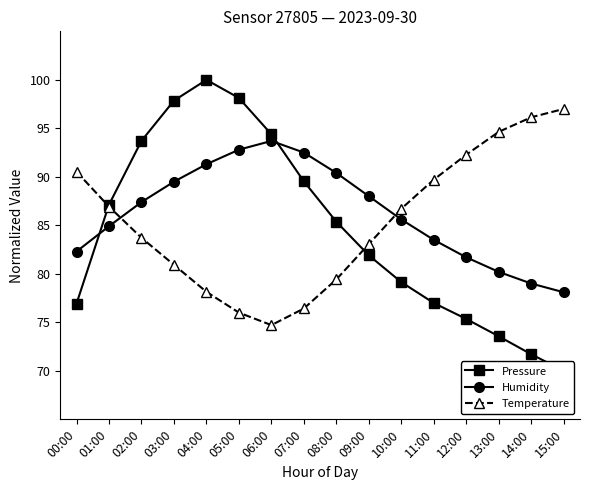

What is the maximum value shown in the chart?

100.0